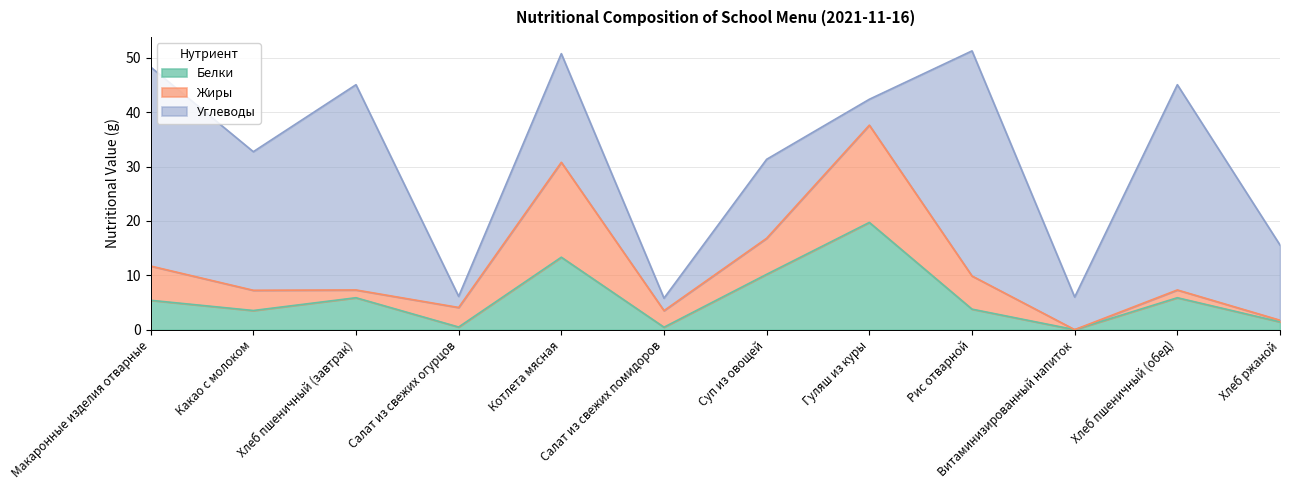

Which category has the lowest value in the Белки series?

Витаминизированный напиток